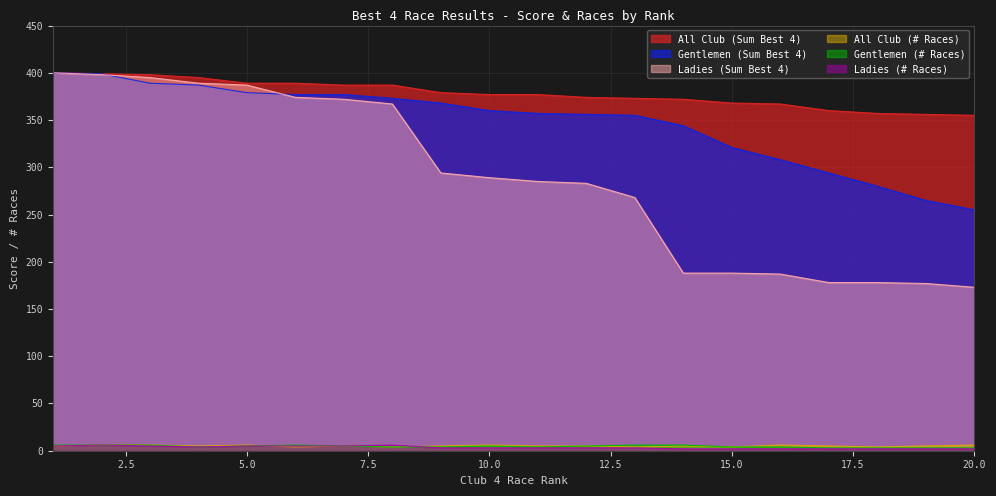

What is the average value of the Ladies (Sum Best 4) series?

288